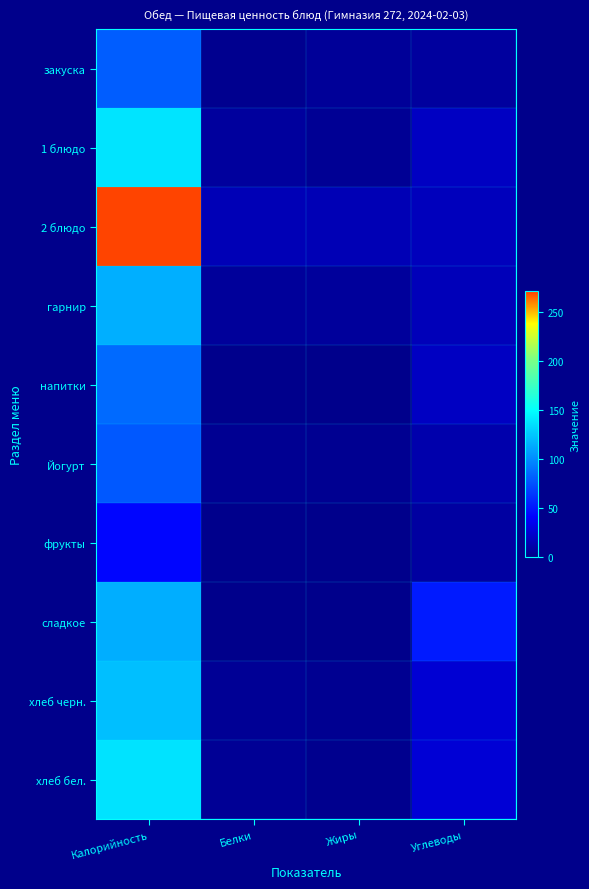

At Углеводы, list the series in order from largest to smallest.

сладкое, хлеб бел., хлеб черн., напитки, 1 блюдо, 2 блюдо, гарнир, Йогурт, фрукты, закуска